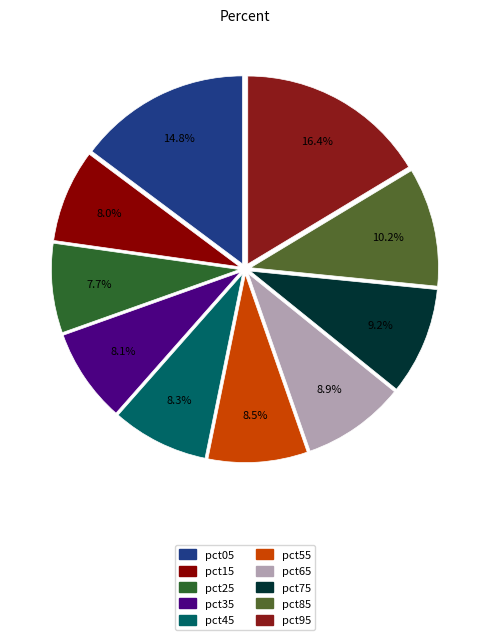

What percentage is the pct85 slice, to the nearest percent?

10%